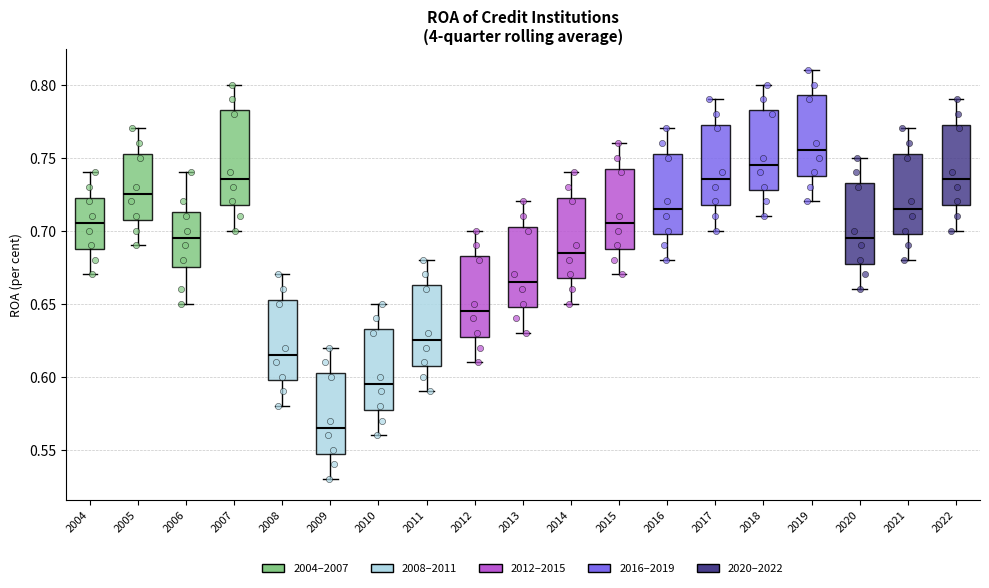

Reading left to right, transcribe this box plot: for each box, give where its median line is, the range the box spans, and where its two whiskers end, as read against the y-axis. The values are not printed on the chart, so give them approximately, as read against the axis.

2004: median 0.705, box 0.690 to 0.725, whiskers 0.670 to 0.740
2005: median 0.725, box 0.710 to 0.755, whiskers 0.690 to 0.770
2006: median 0.695, box 0.675 to 0.715, whiskers 0.650 to 0.740
2007: median 0.735, box 0.720 to 0.785, whiskers 0.700 to 0.800
2008: median 0.615, box 0.600 to 0.655, whiskers 0.580 to 0.670
2009: median 0.565, box 0.550 to 0.605, whiskers 0.530 to 0.620
2010: median 0.595, box 0.580 to 0.635, whiskers 0.560 to 0.650
2011: median 0.625, box 0.610 to 0.665, whiskers 0.590 to 0.680
2012: median 0.645, box 0.630 to 0.685, whiskers 0.610 to 0.700
2013: median 0.665, box 0.650 to 0.705, whiskers 0.630 to 0.720
2014: median 0.685, box 0.670 to 0.725, whiskers 0.650 to 0.740
2015: median 0.705, box 0.690 to 0.745, whiskers 0.670 to 0.760
2016: median 0.715, box 0.700 to 0.755, whiskers 0.680 to 0.770
2017: median 0.735, box 0.720 to 0.775, whiskers 0.700 to 0.790
2018: median 0.745, box 0.730 to 0.785, whiskers 0.710 to 0.800
2019: median 0.755, box 0.740 to 0.795, whiskers 0.720 to 0.810
2020: median 0.695, box 0.680 to 0.735, whiskers 0.660 to 0.750
2021: median 0.715, box 0.700 to 0.755, whiskers 0.680 to 0.770
2022: median 0.735, box 0.720 to 0.775, whiskers 0.700 to 0.790